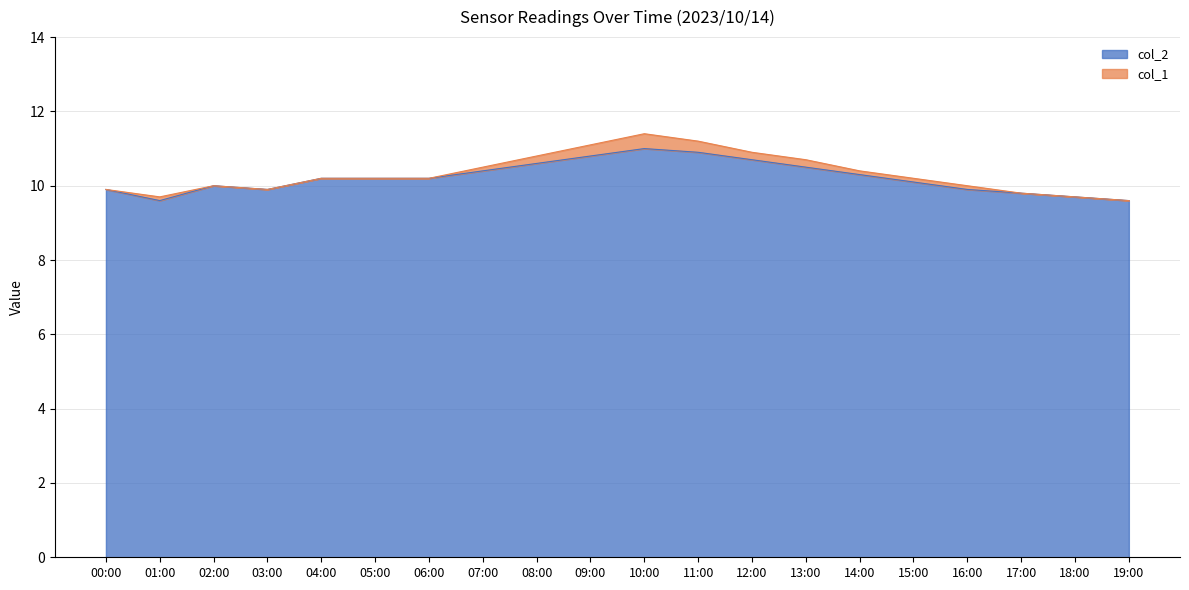

What is the minimum value shown in the chart?

9.6